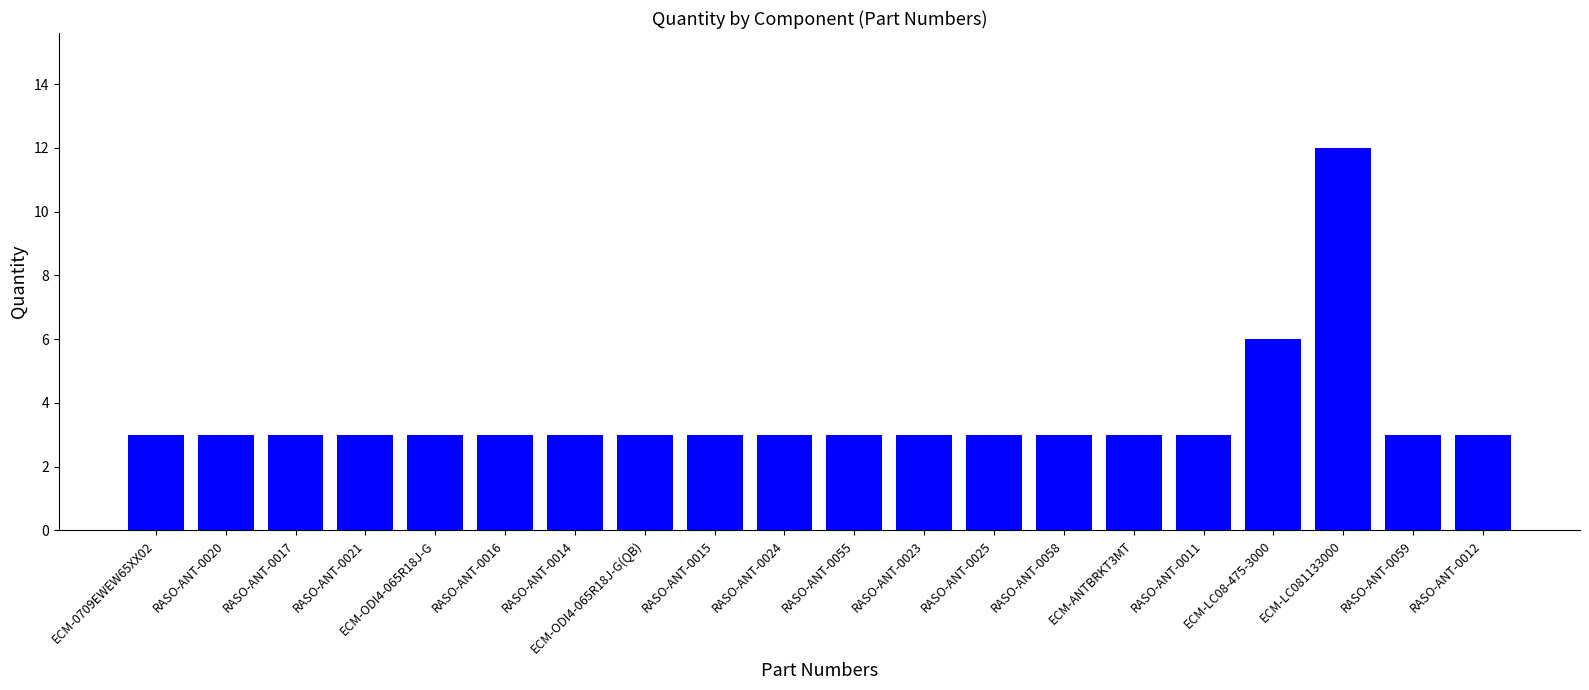

Reading right to left, transcribe all the data shown in this chart.

RASO-ANT-0012=3	RASO-ANT-0059=3	ECM-LC081133000=12	ECM-LC08-475-3000=6	RASO-ANT-0011=3	ECM-ANTBRKT3MT=3	RASO-ANT-0058=3	RASO-ANT-0025=3	RASO-ANT-0023=3	RASO-ANT-0055=3	RASO-ANT-0024=3	RASO-ANT-0015=3	ECM-ODI4-065R18J-G(QB)=3	RASO-ANT-0014=3	RASO-ANT-0016=3	ECM-ODI4-065R18J-G=3	RASO-ANT-0021=3	RASO-ANT-0017=3	RASO-ANT-0020=3	ECM-0709EWEW65XX02=3